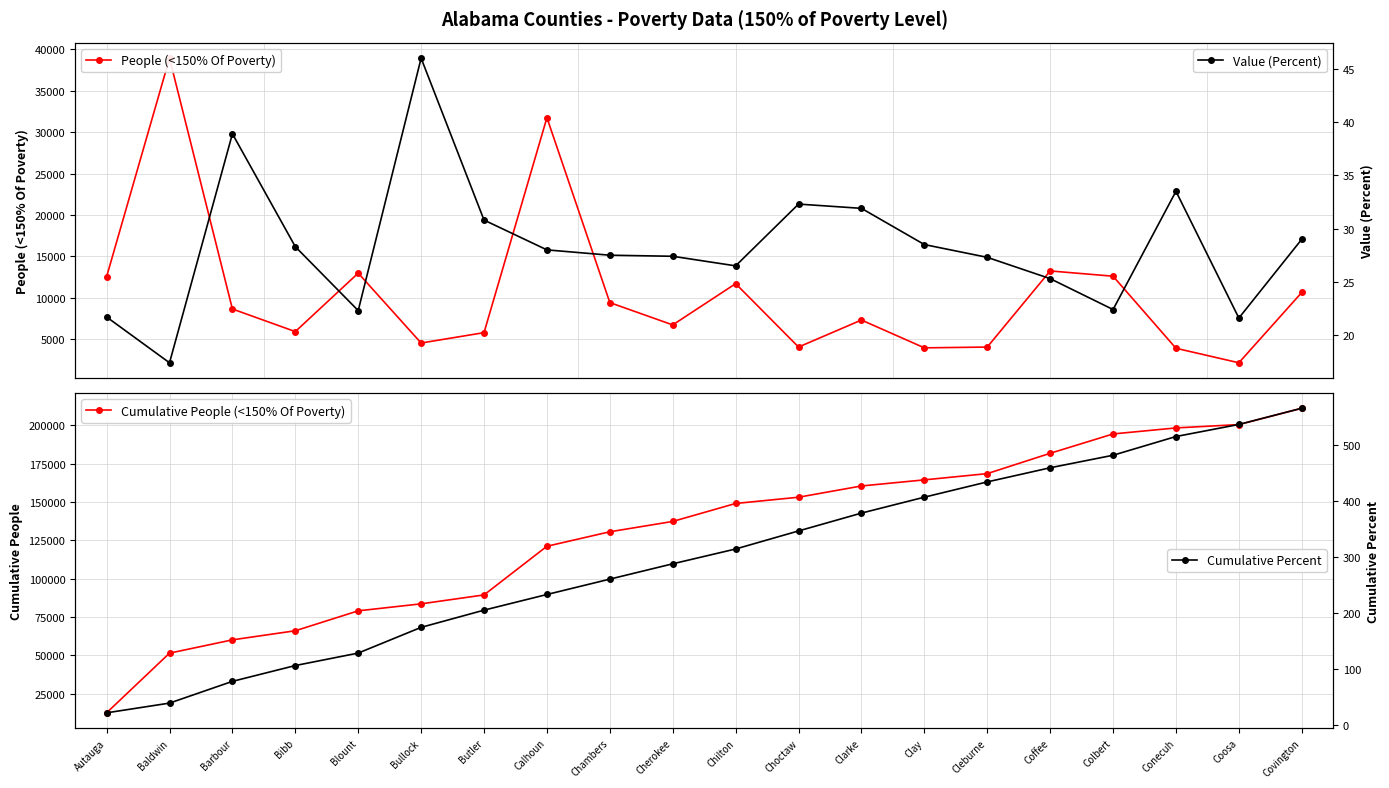

How many values in the Cumulative Percent series exceed 314?

10